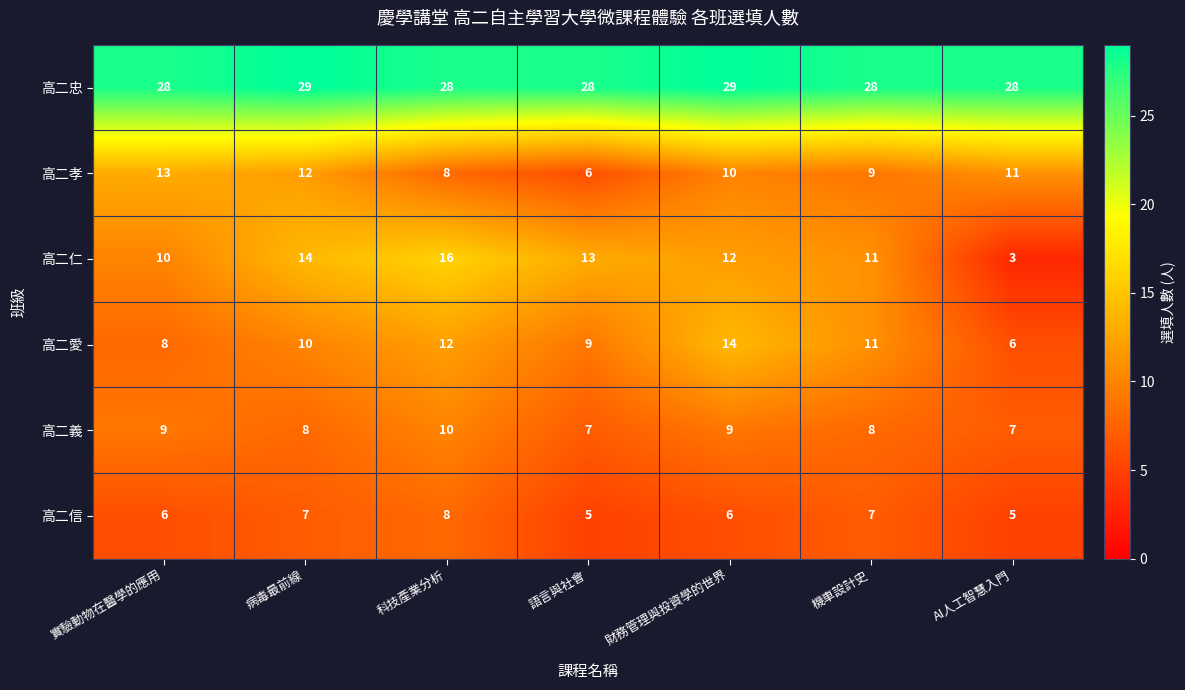

At which label does 高二仁 reach its peak?

科技產業分析